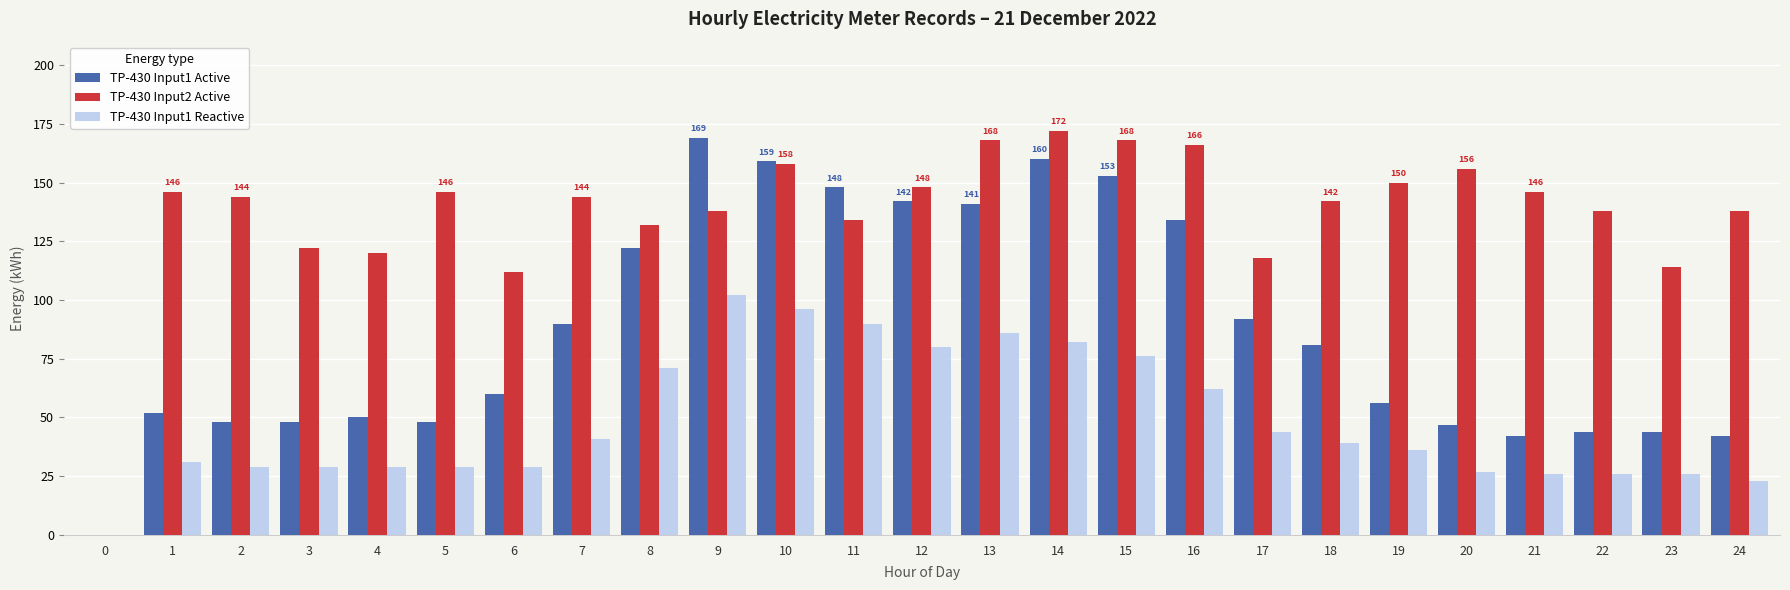

Is the value of TP-430 Input1 Reactive at 10 greater than the value of TP-430 Input1 Active at 14?

No